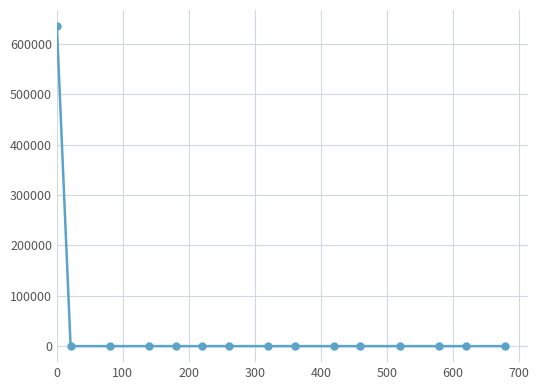

What is the difference between the maximum and minimum values?

635704.7